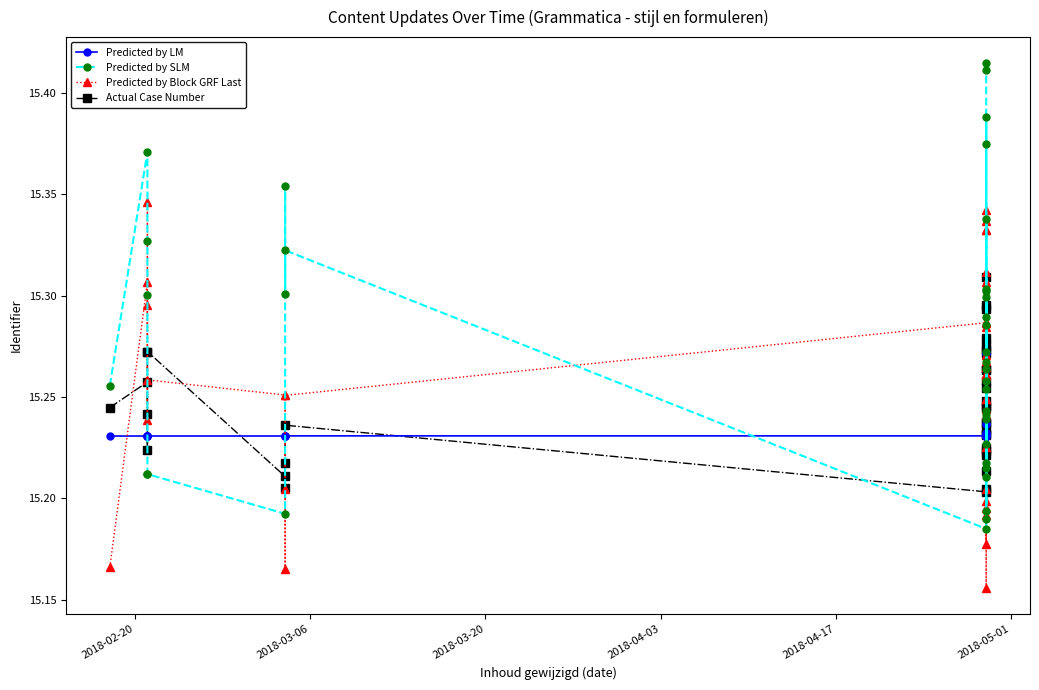

How many times do Predicted by LM and Predicted by Block GRF Last cross each other?

18